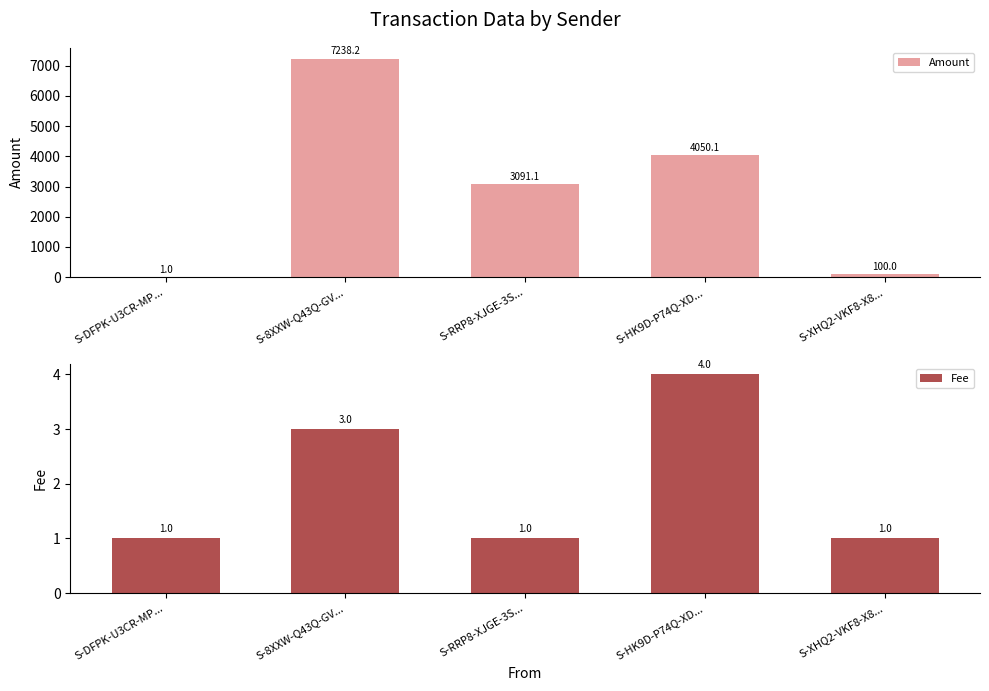

Reading left to right, extract all data points from this chart.

Amount: S-DFPK-U3CR-MP...=1.0	S-8XXW-Q43Q-GV...=7238.2	S-RRP8-XJGE-3S...=3091.1	S-HK9D-P74Q-XD...=4050.1	S-XHQ2-VKF8-X8...=100.0
Fee: S-DFPK-U3CR-MP...=1.0	S-8XXW-Q43Q-GV...=3.0	S-RRP8-XJGE-3S...=1.0	S-HK9D-P74Q-XD...=4.0	S-XHQ2-VKF8-X8...=1.0